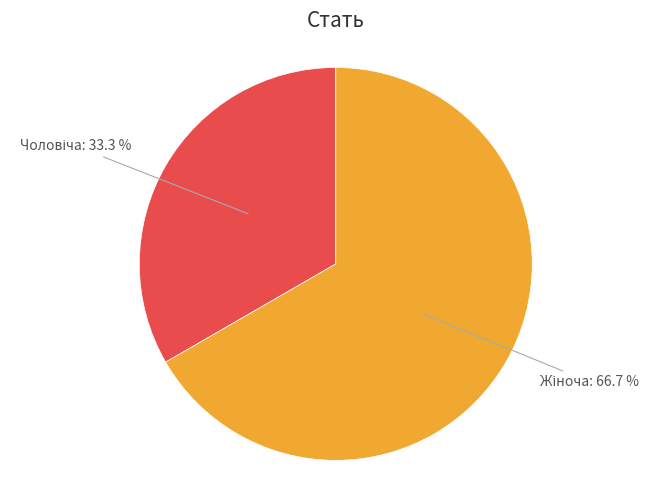

Is there any slice that represents more than half of the pie?

Yes